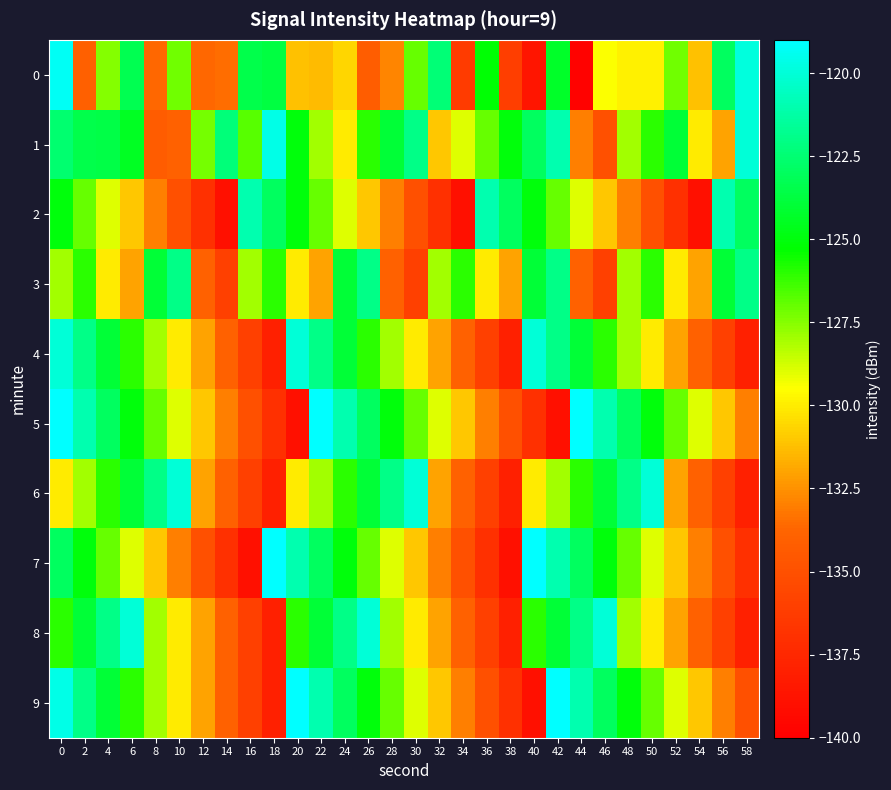

At 42, list the series in order from smallest to largest.

5, 6, 2, 0, 8, 3, 4, 1, 7, 9